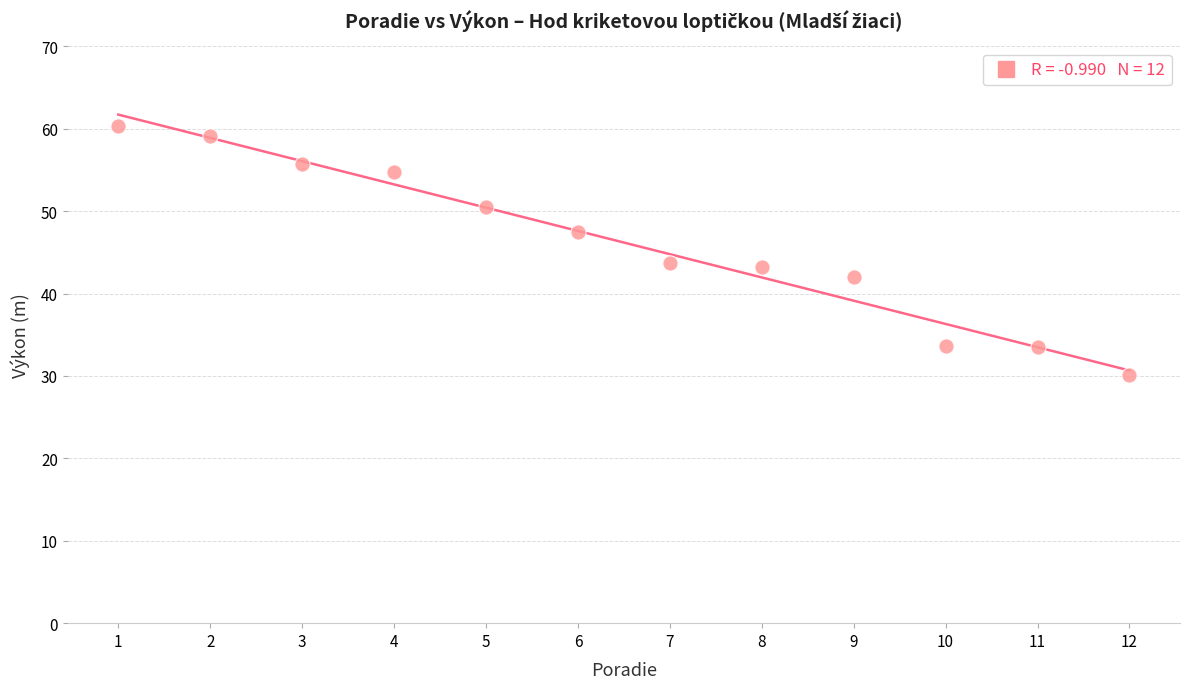

What is the average X value?

6.5